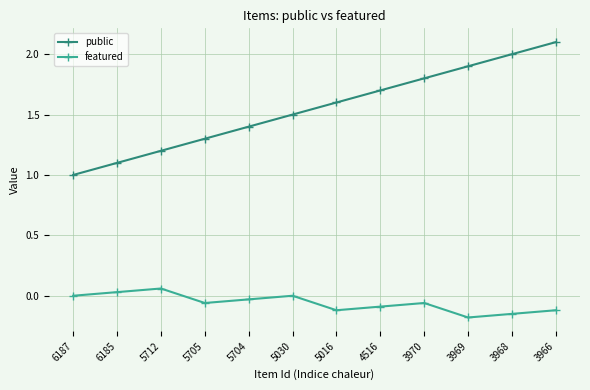

How many values in the public series exceed 1?

11